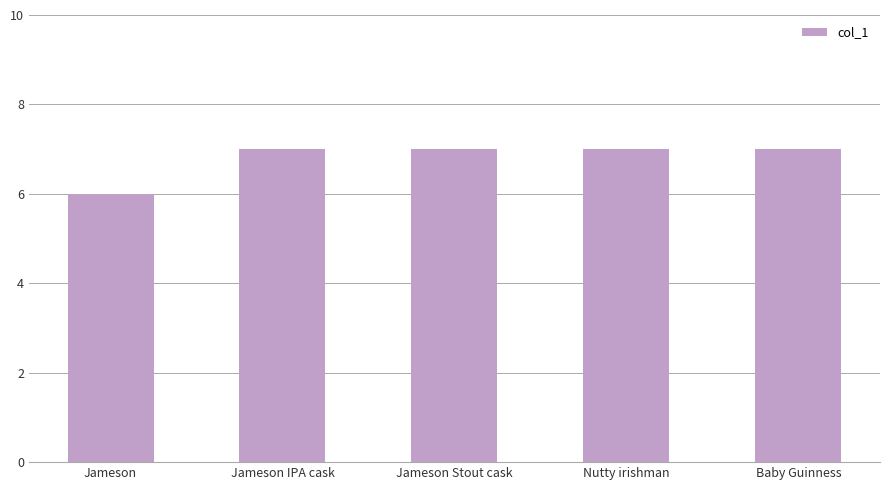

True or false: the data shows 7 at Nutty irishman.

True